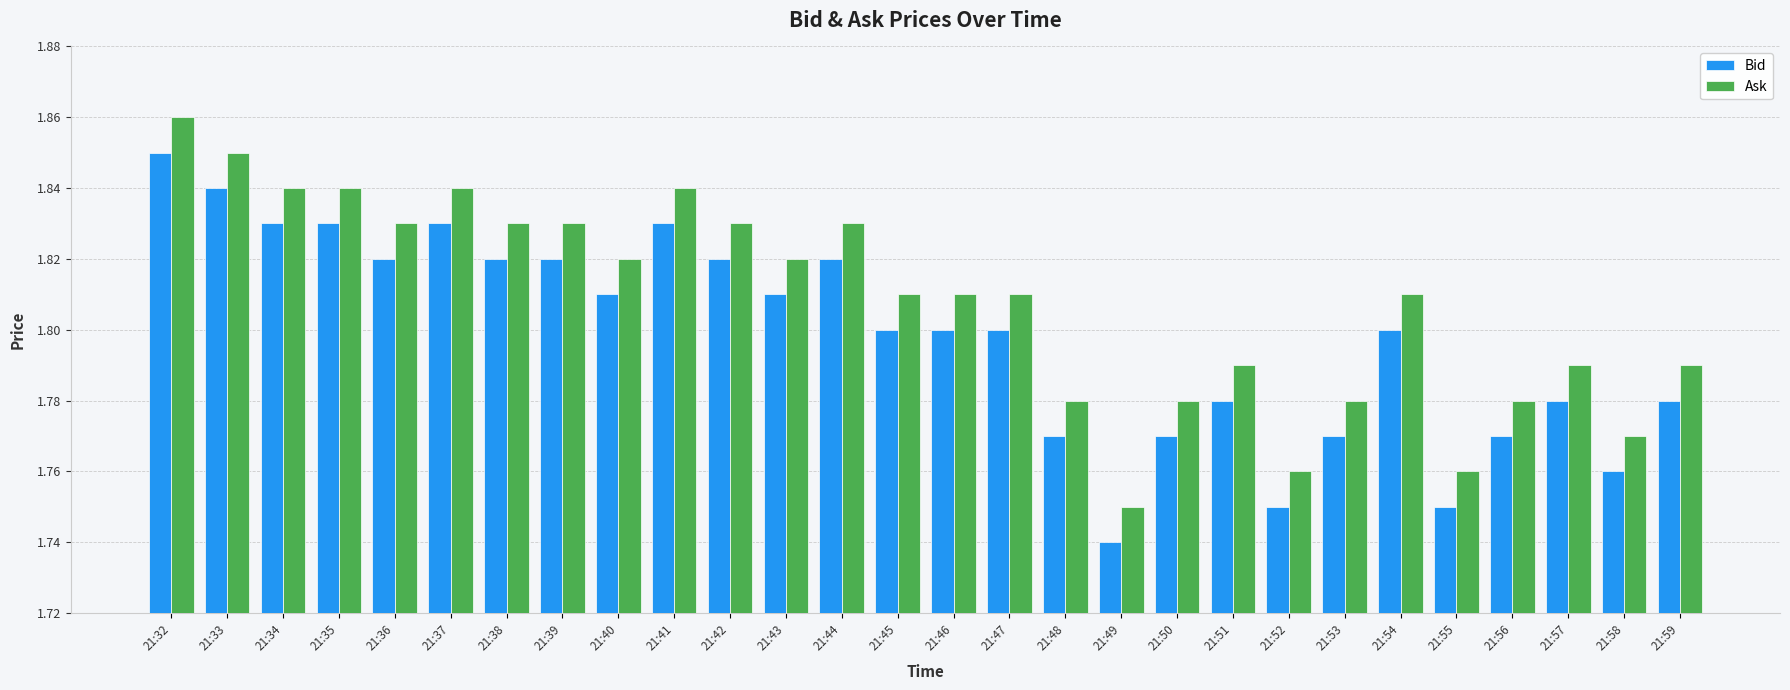

Which series has the largest total across all categories?

Ask